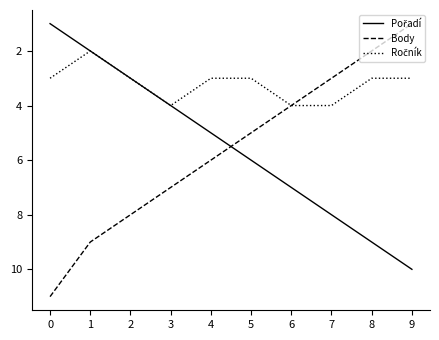

Is it true that Body equals 3 at 8?

False